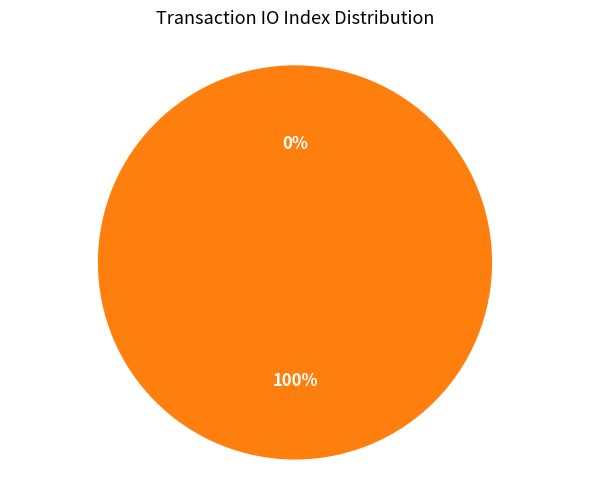

Does Regular account for over 50% of the chart?

No